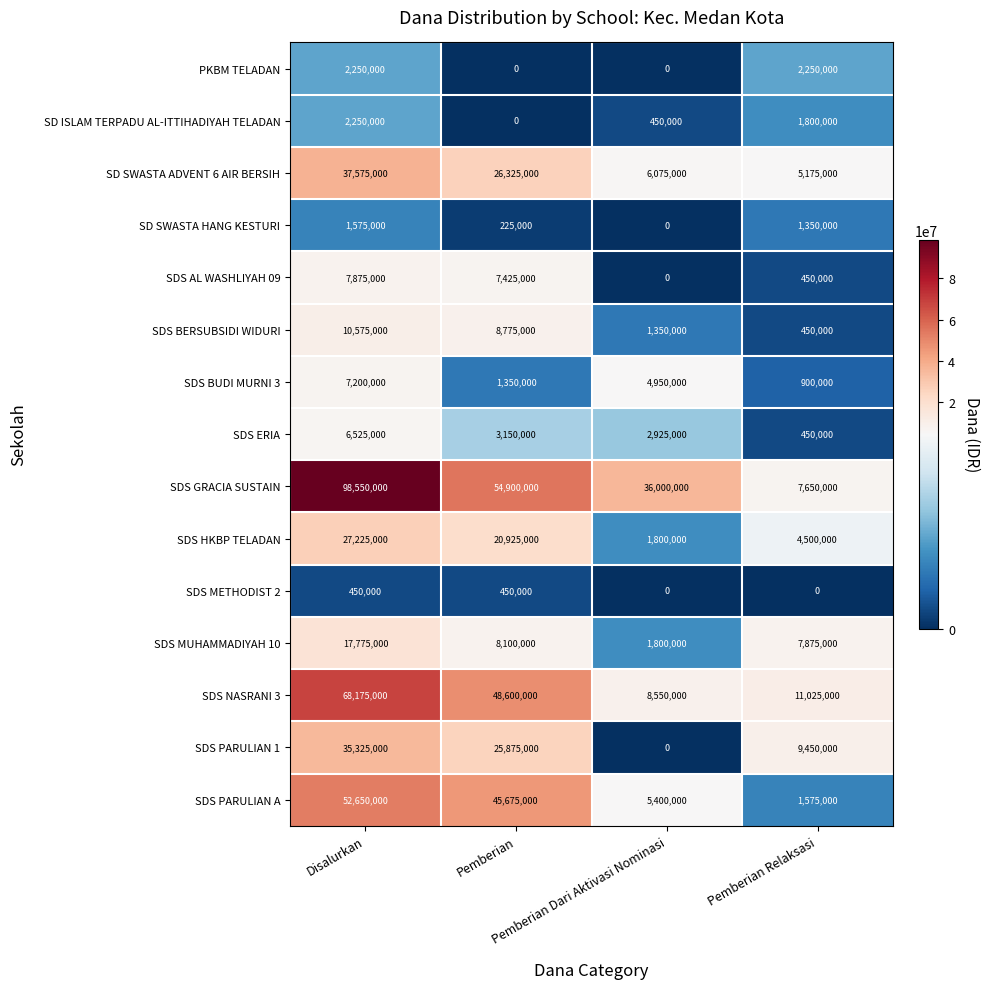

Which series has the widest spread of values?

SDS GRACIA SUSTAIN